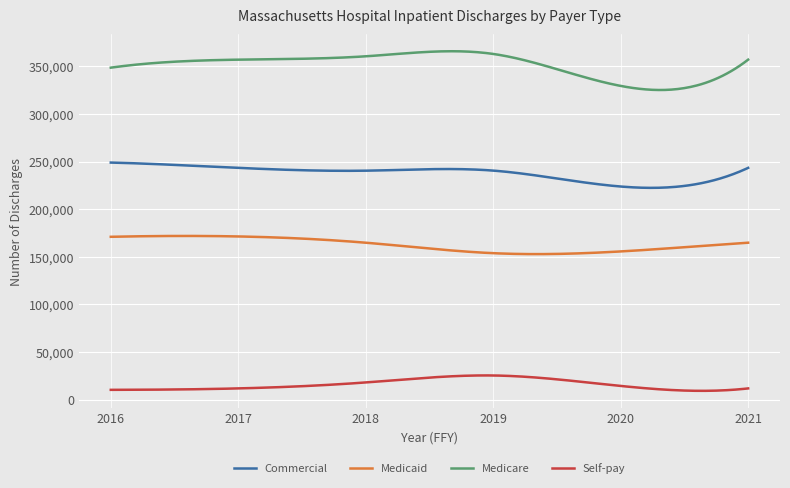

Which series has the largest range (max minus min)?

Medicare